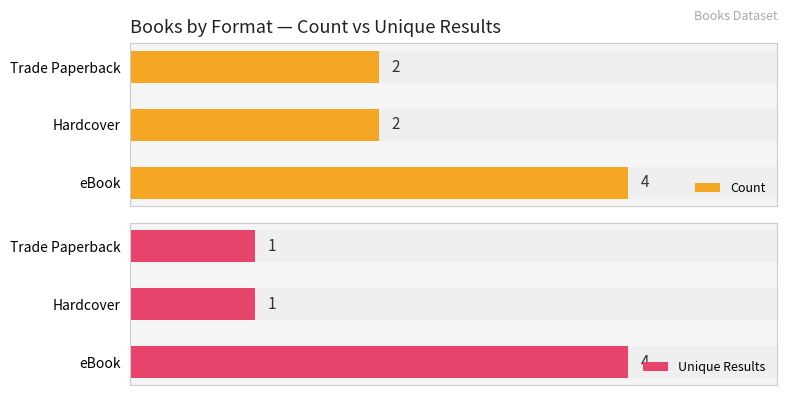

What are all the series names shown in the legend?

Count, Unique Results